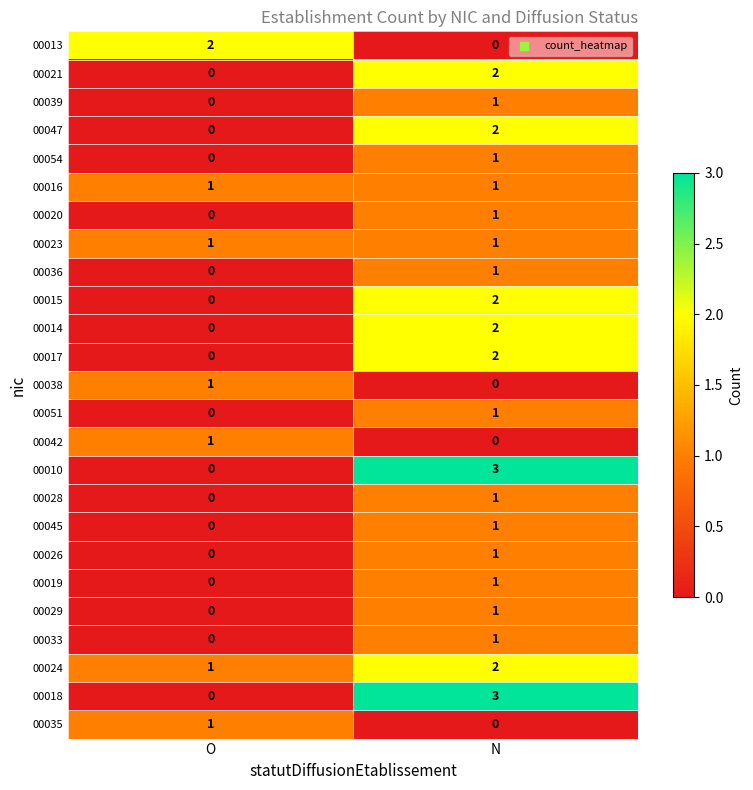

What is the maximum value shown in the chart?

3